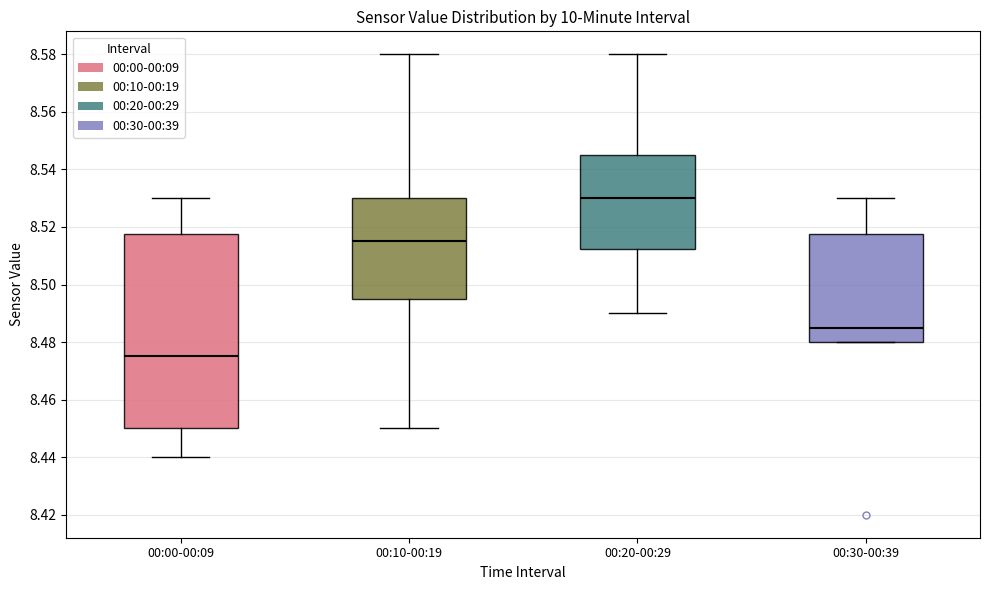

Where does the upper whisker of the box for 00:30-00:39 end on the y-axis? The values are not printed on the chart, so give them approximately, as read against the axis.

8.530